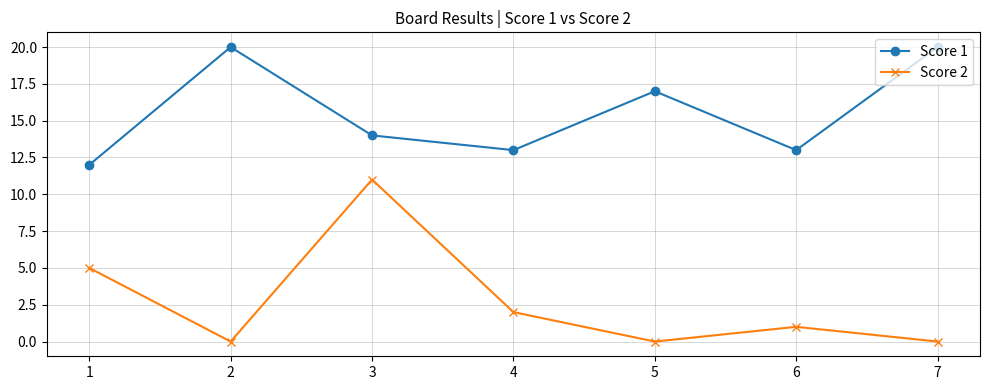

What is the difference between the maximum and minimum values in the Score 1 series?

8